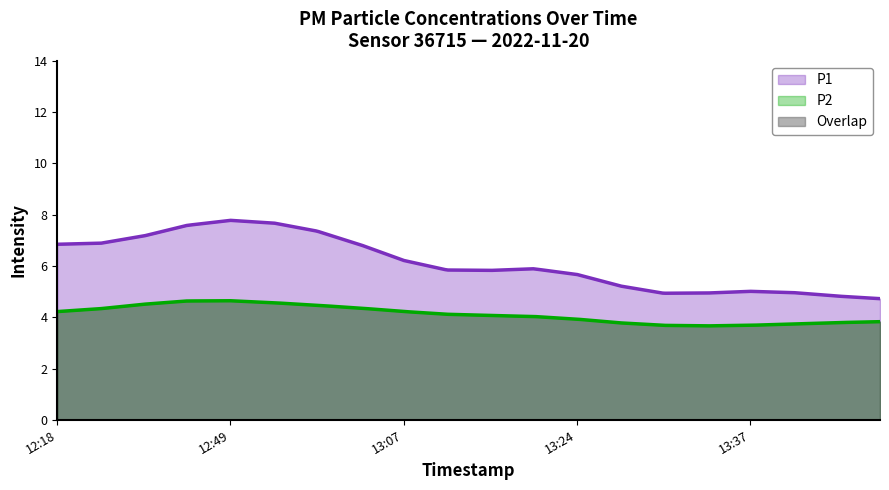

What is the greatest value displayed?

7.8